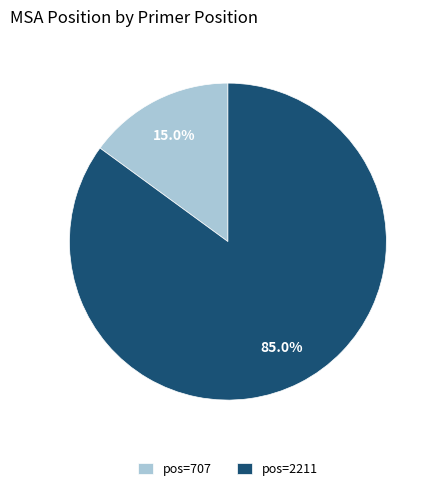

Rank the categories by value from highest to lowest.

pos=2211, pos=707